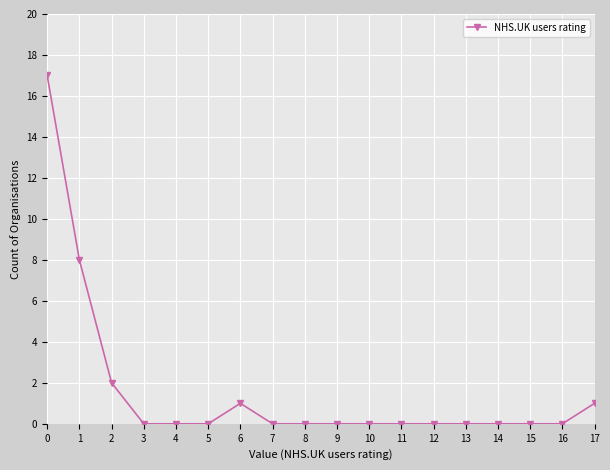

Reading left to right, list all the values displayed in this chart.

0=17	1=8	2=2	3=0	4=0	5=0	6=1	7=0	8=0	9=0	10=0	11=0	12=0	13=0	14=0	15=0	16=0	17=1